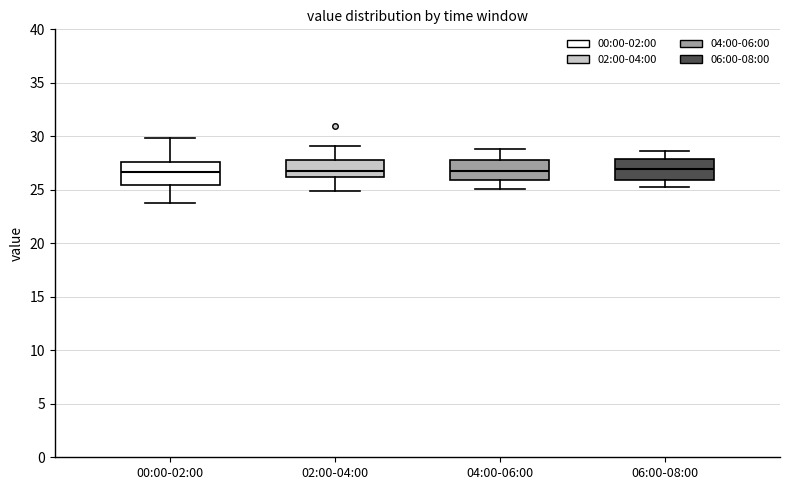

Where does the upper whisker of the box for 02:00-04:00 end on the y-axis? The values are not printed on the chart, so give them approximately, as read against the axis.

29.0